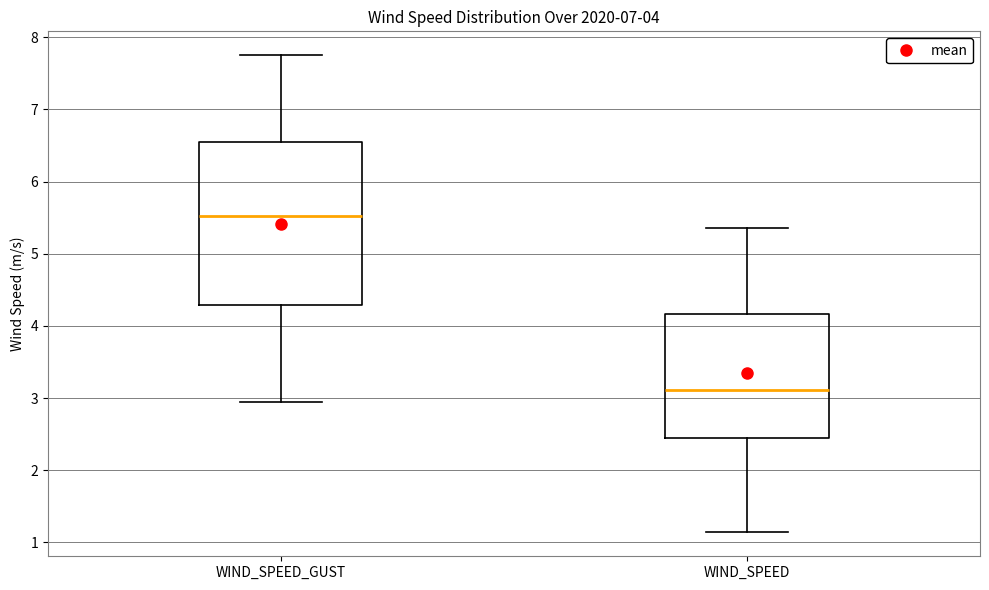

Which box's median line is the lowest?

WIND_SPEED